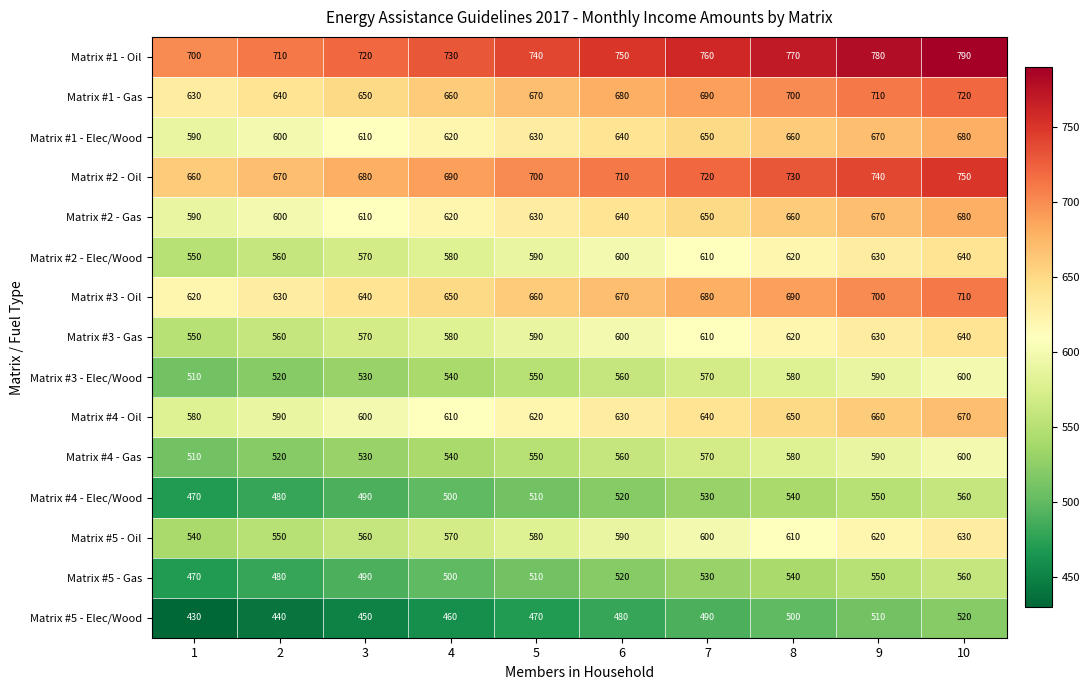

What is the spread (max minus min) of values at 2?

270